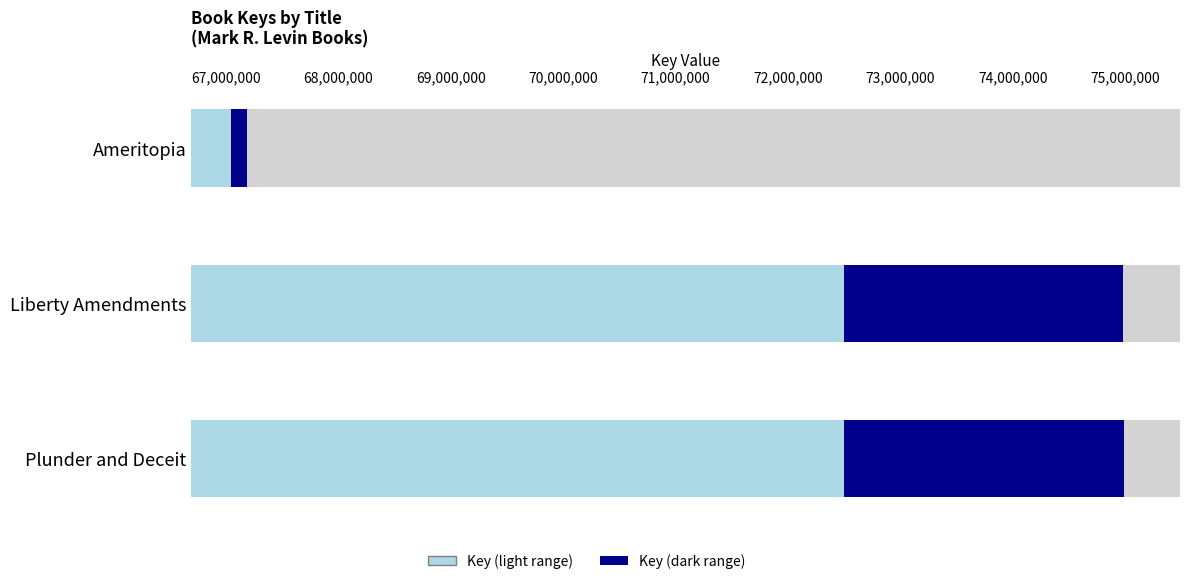

What is the maximum value shown in the chart?

74986225